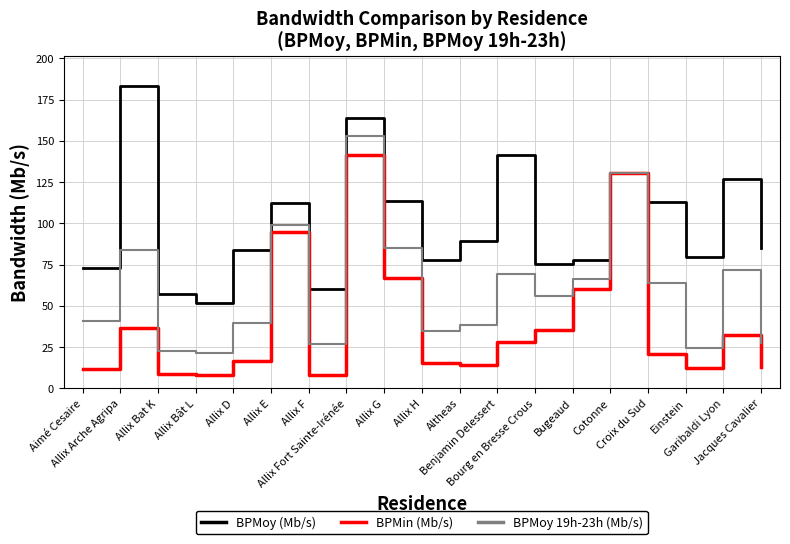

True or false: BPMin (Mb/s) has more than 0 points higher than both neighbors.

True